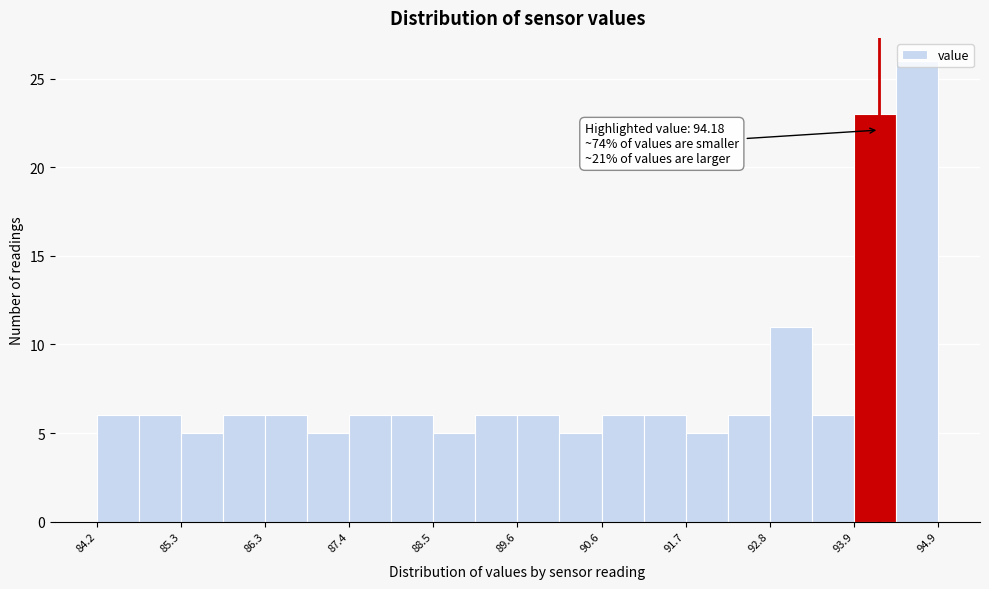

Read against the x-axis, roughly where is the centre of the tallest bar?

94.6